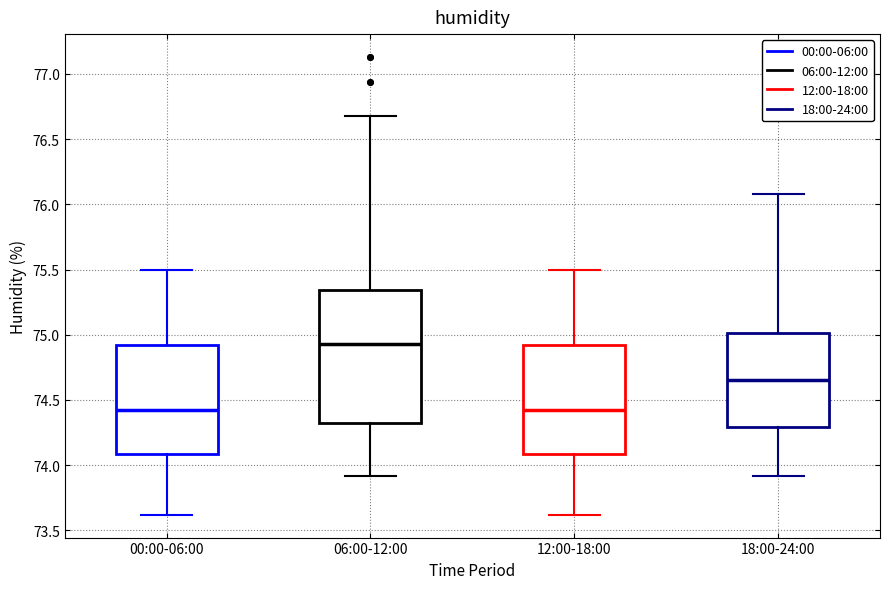

Comparing the boxes themselves (not the whiskers), which one is the tallest?

06:00-12:00